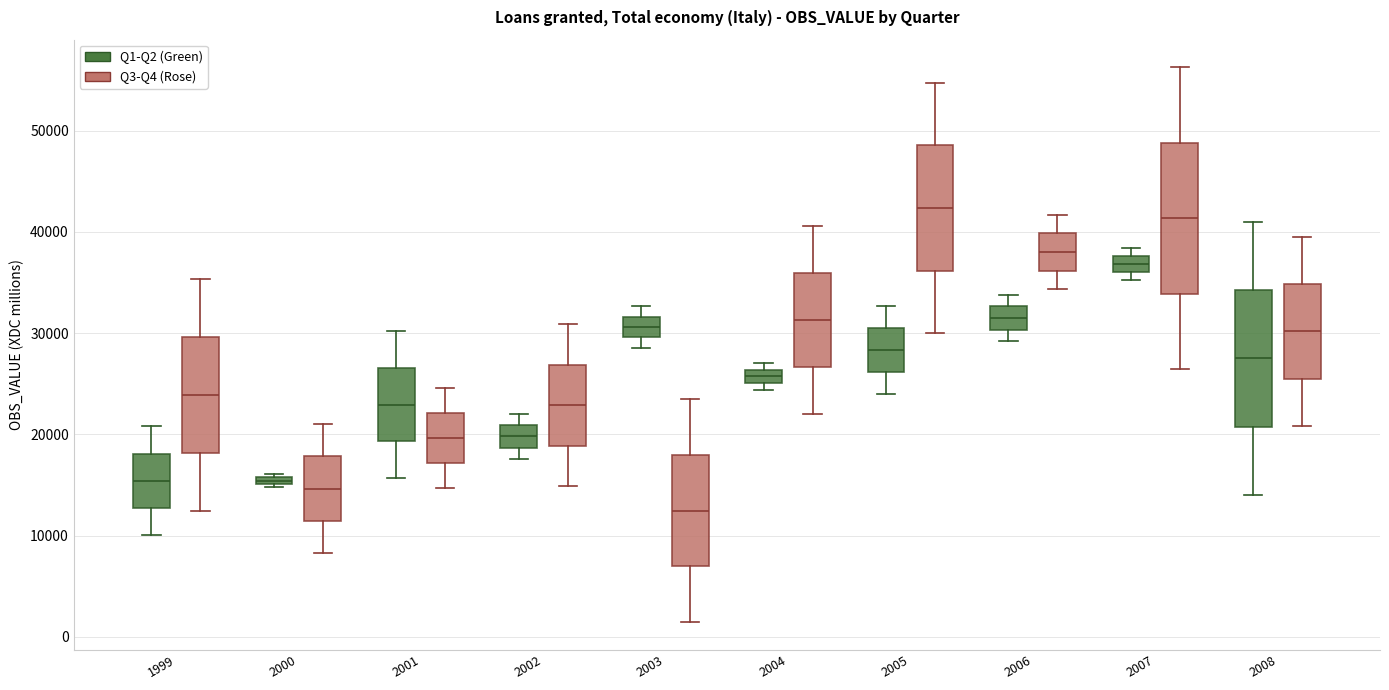

Which box has the highest median line?

2005 (Q3-Q4 (Rose))